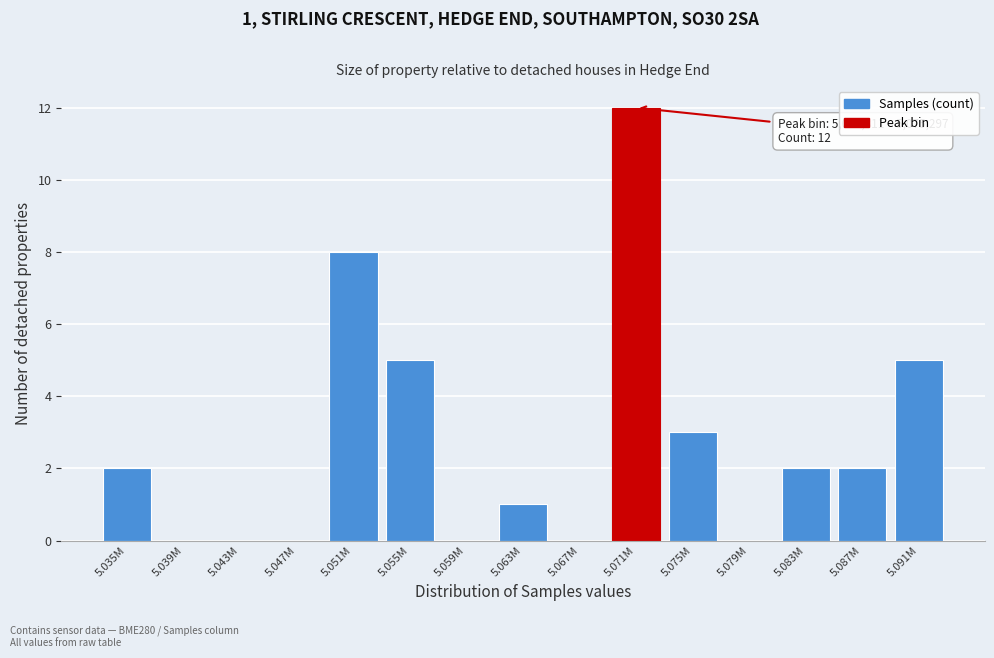

Reading left to right, list all the values displayed in this chart.

5.035M=2	5.039M=0	5.043M=0	5.047M=0	5.051M=8	5.055M=5	5.059M=0	5.063M=1	5.067M=0	5.071M=12	5.075M=3	5.079M=0	5.083M=2	5.087M=2	5.091M=5